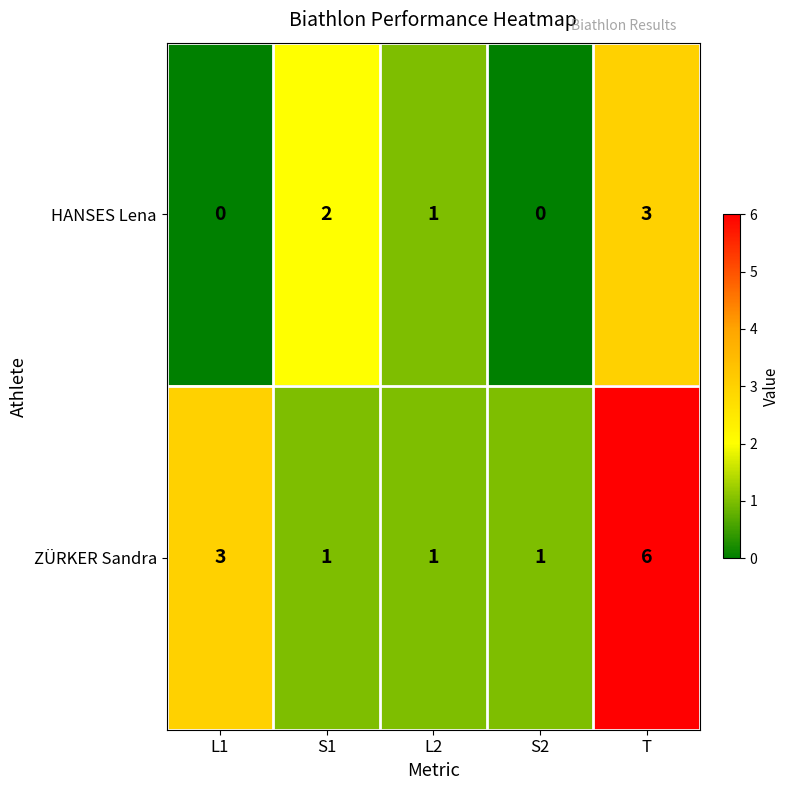

Count the ZÜRKER Sandra values in the range 1 to 3.

4